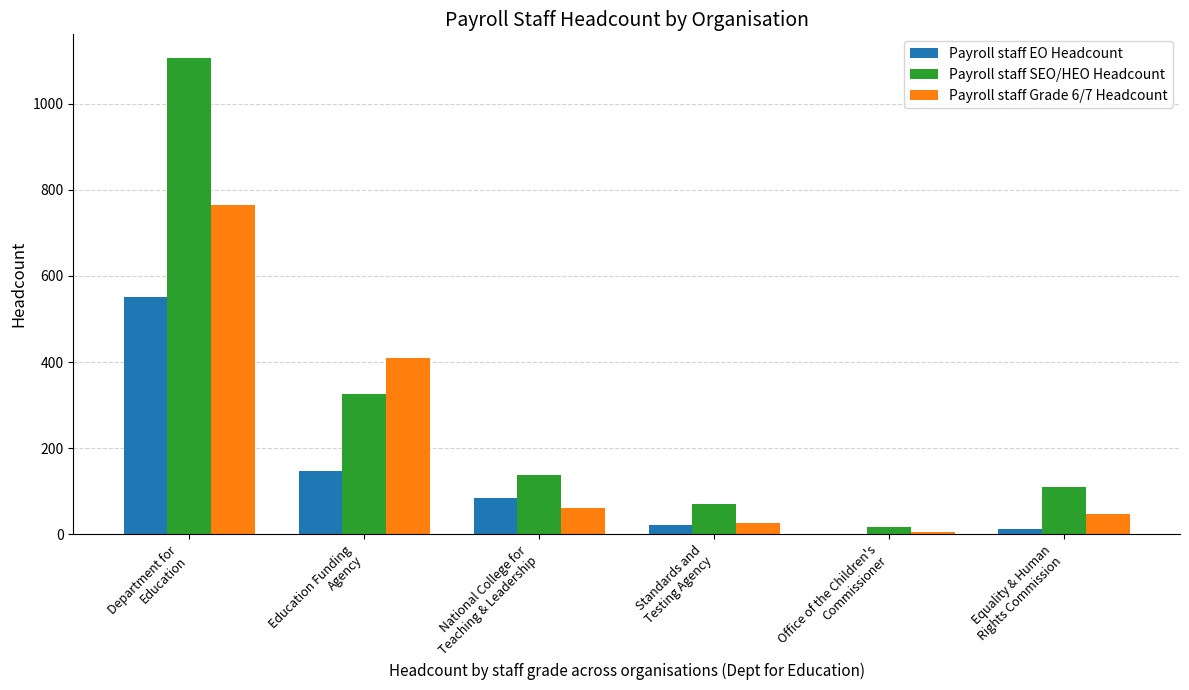

What is the maximum value for Payroll staff EO Headcount?

550